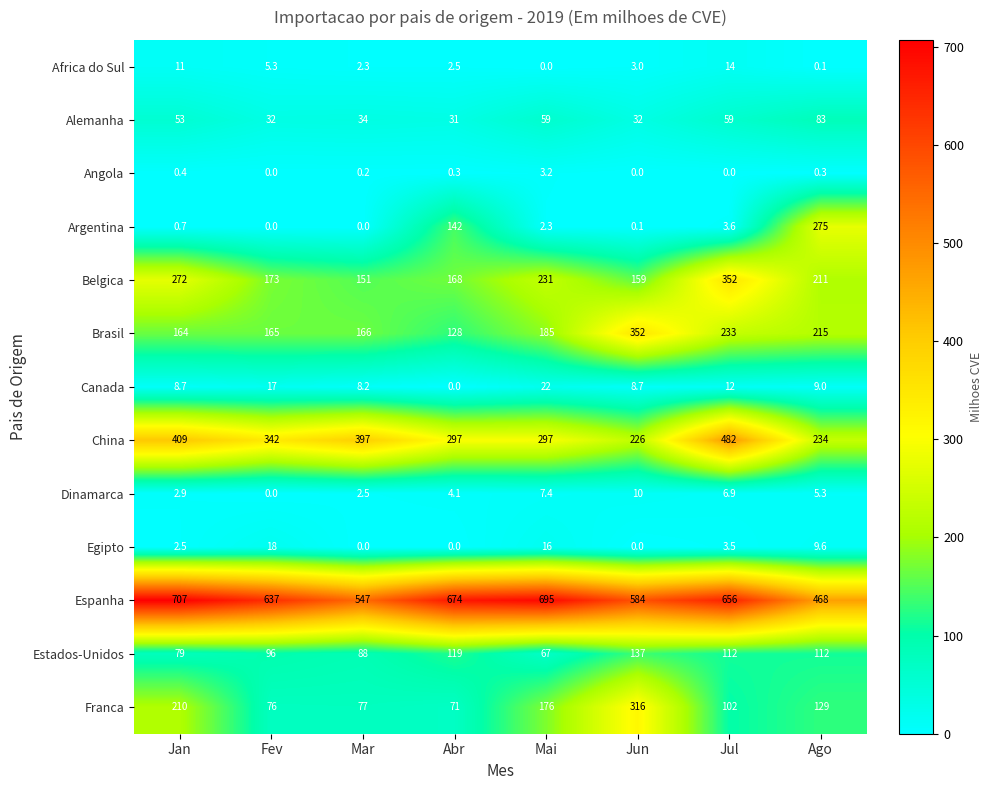

What is the highest value of the Egipto series?

18.0